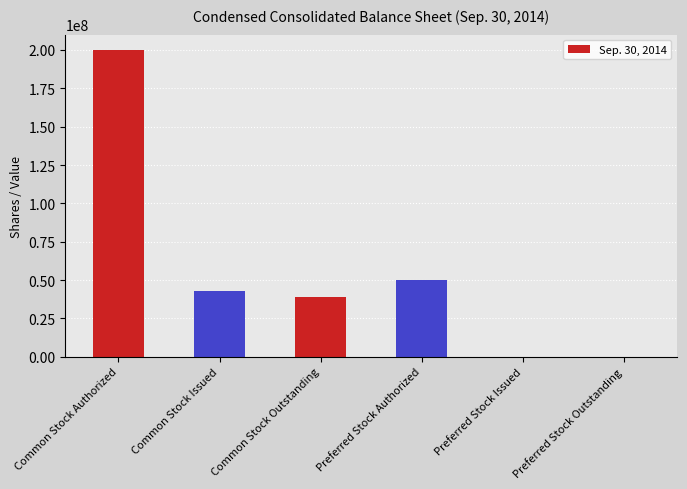

The chart shows a value of 24460372 at Common Stock Outstanding. True or false?

False